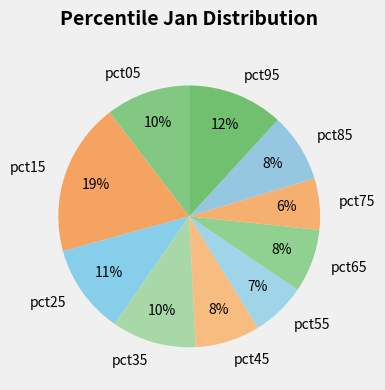

Which slice is the largest?

pct15